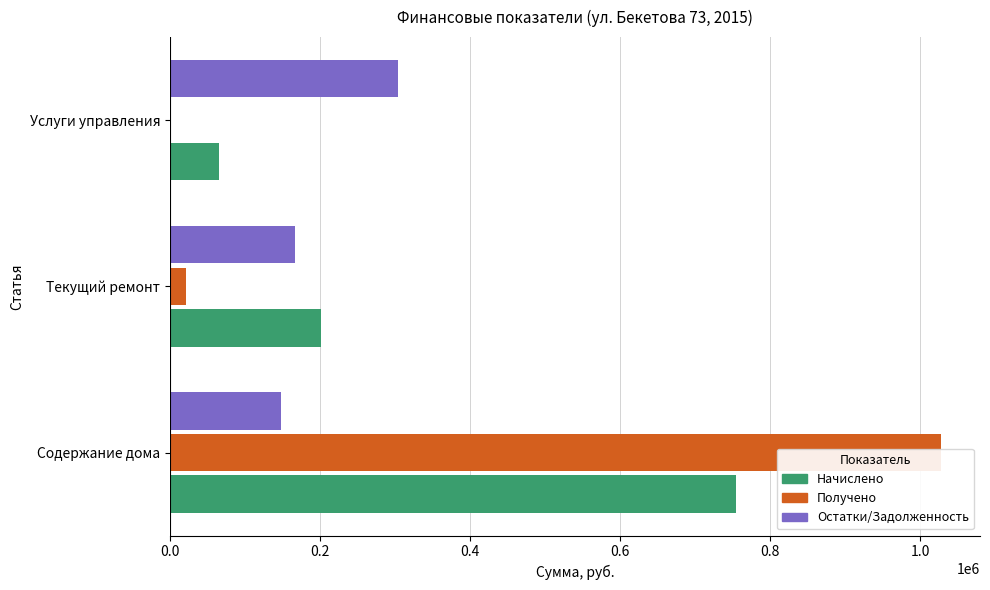

At Текущий ремонт, list the series in order from smallest to largest.

Получено, Остатки/Задолженность, Начислено